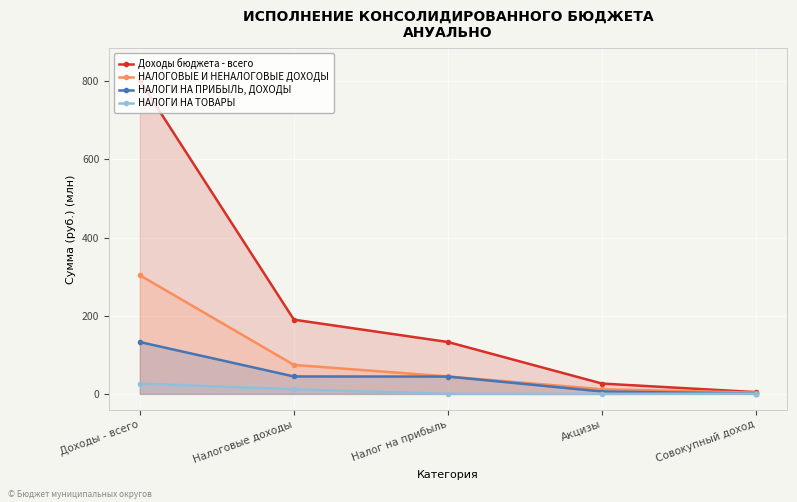

What is the label of the 3rd point from the left?

Налог на прибыль